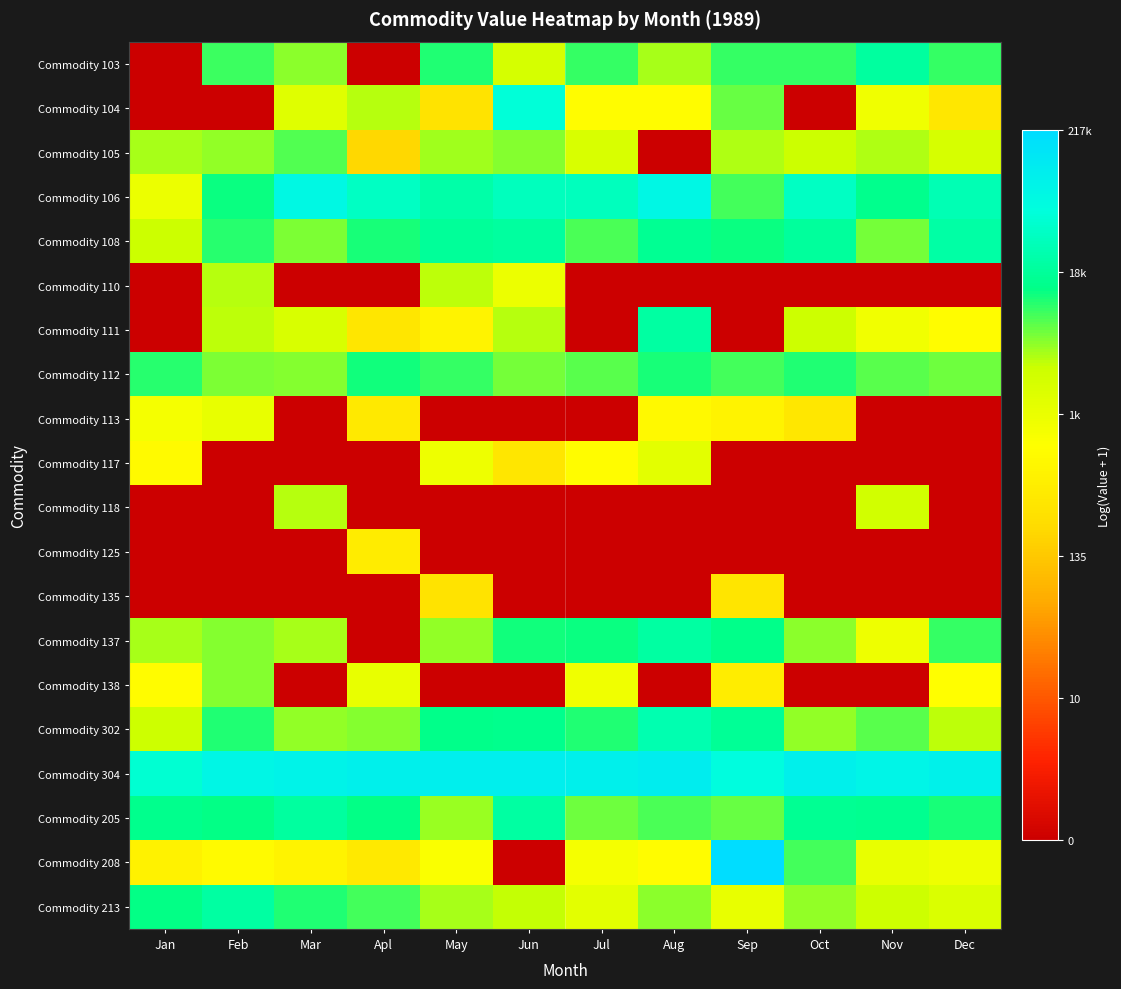

What is the difference between the highest and lowest values at Oct?

11.5